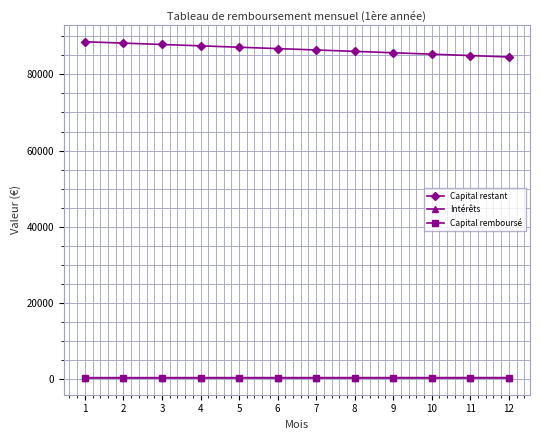

What is the value of the Intérêts point at the 6th from the left?

296.5